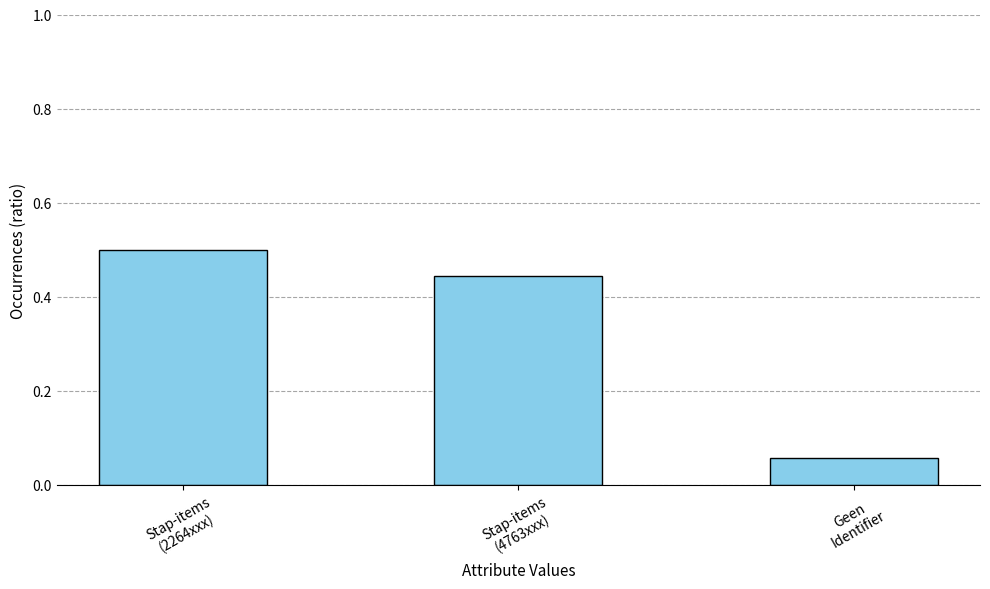

The value at Stap-items
(4763xxx) is 0.1. True or false?

False